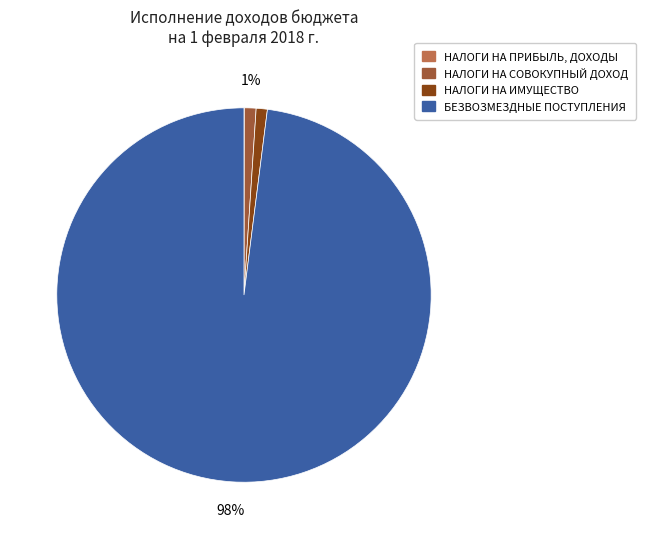

To the nearest percent, what is the difference between the largest and smallest slice percentages?

98%